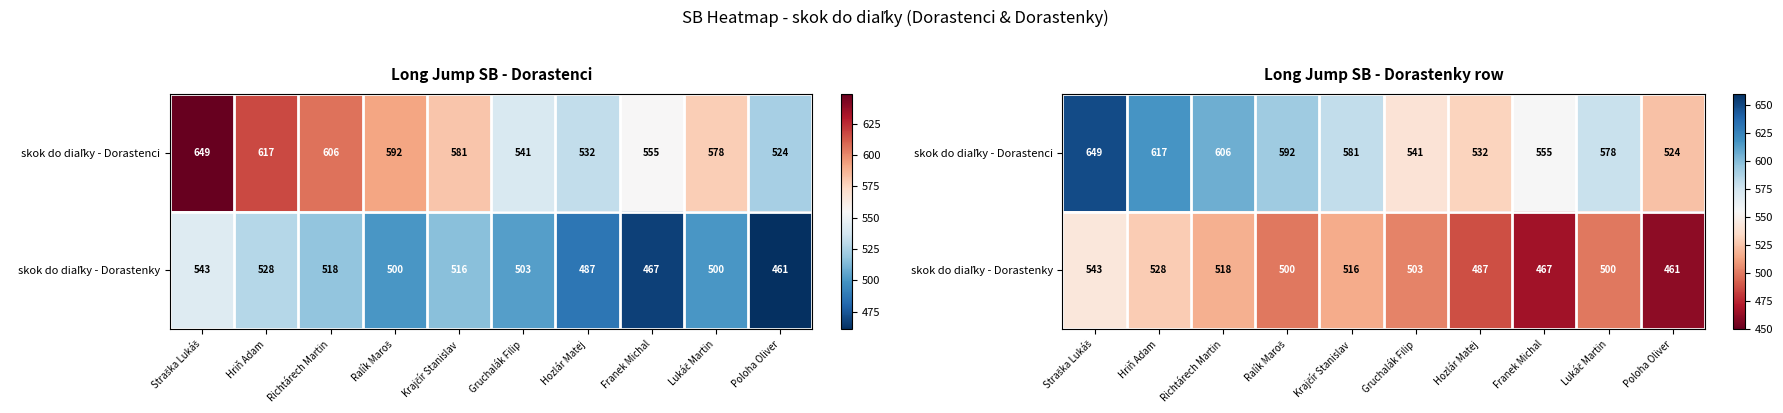

Where does the skok do diaľky - Dorastenci series first go above 581?

Straška Lukáš